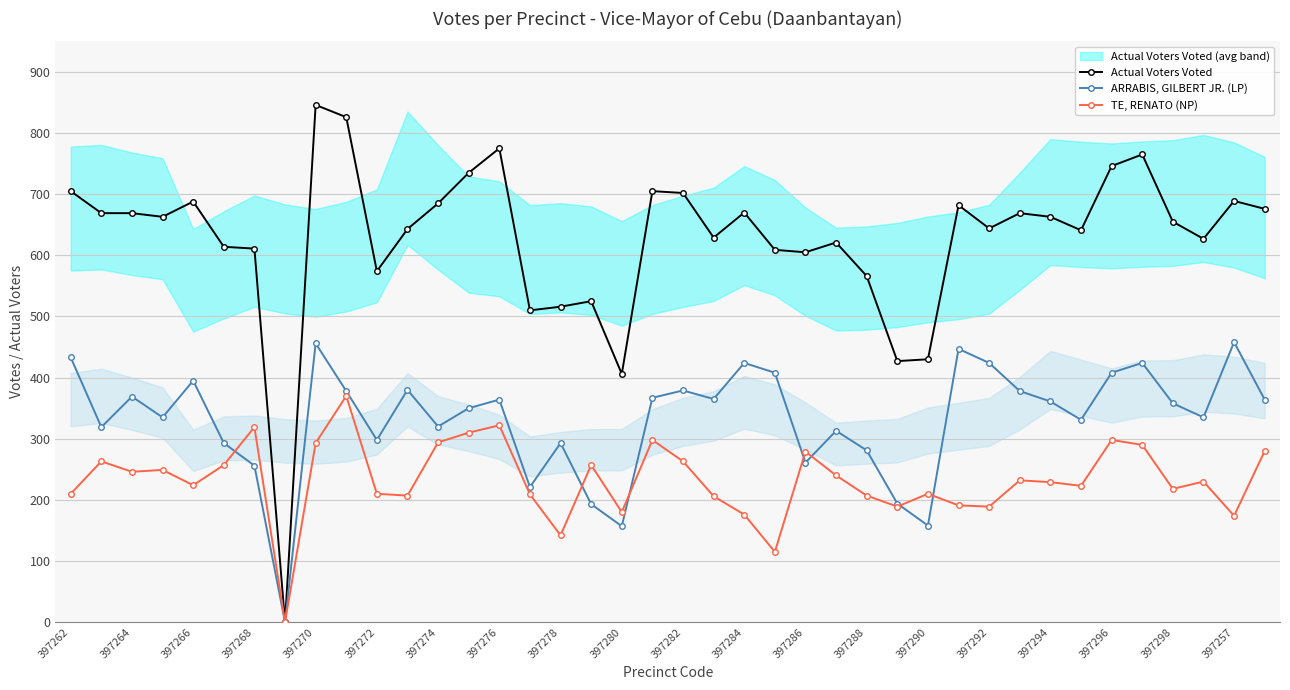

True or false: Actual Voters Voted and ARRABIS, GILBERT JR. (LP) cross at least once.

False